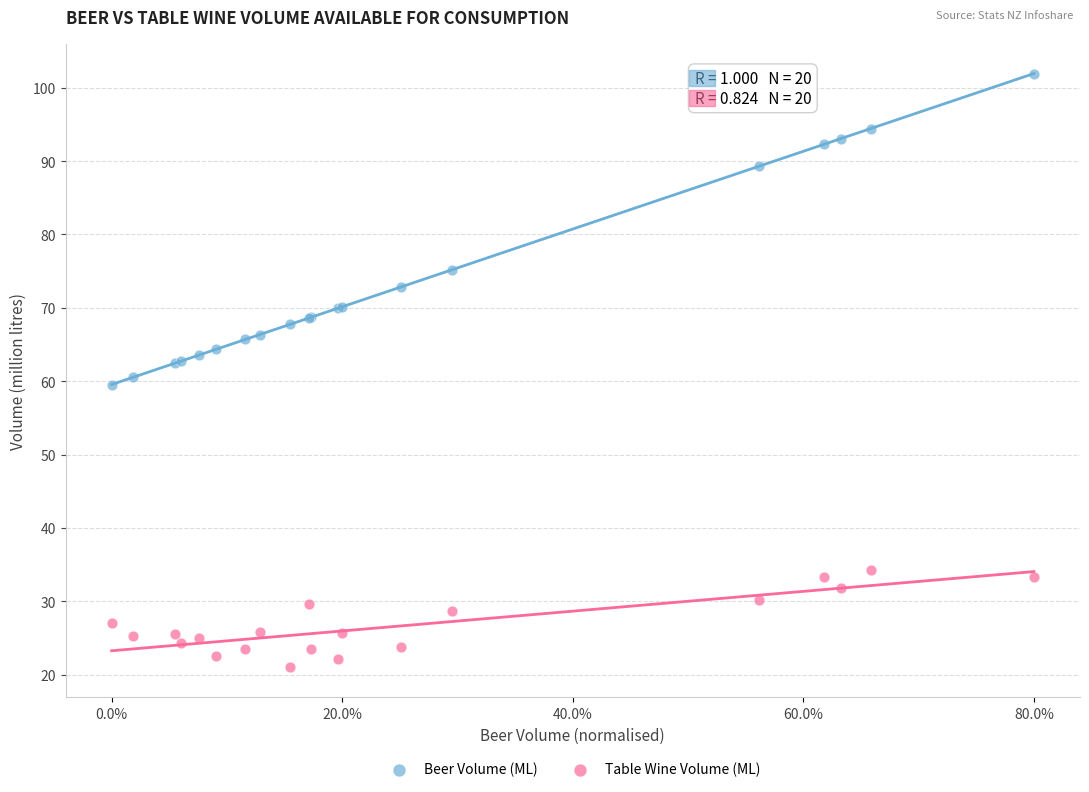

In the Beer Volume (ML) series, what Y value is closest to 80?

75.2